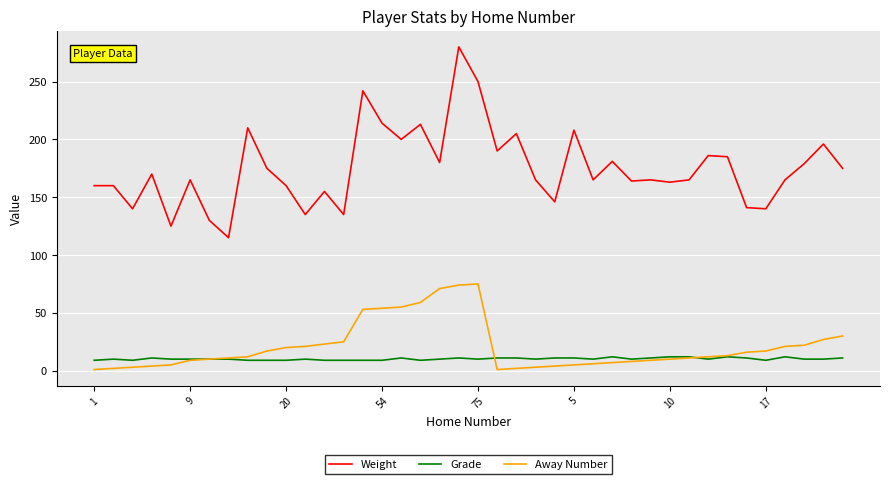

Which series has the largest range (max minus min)?

Weight